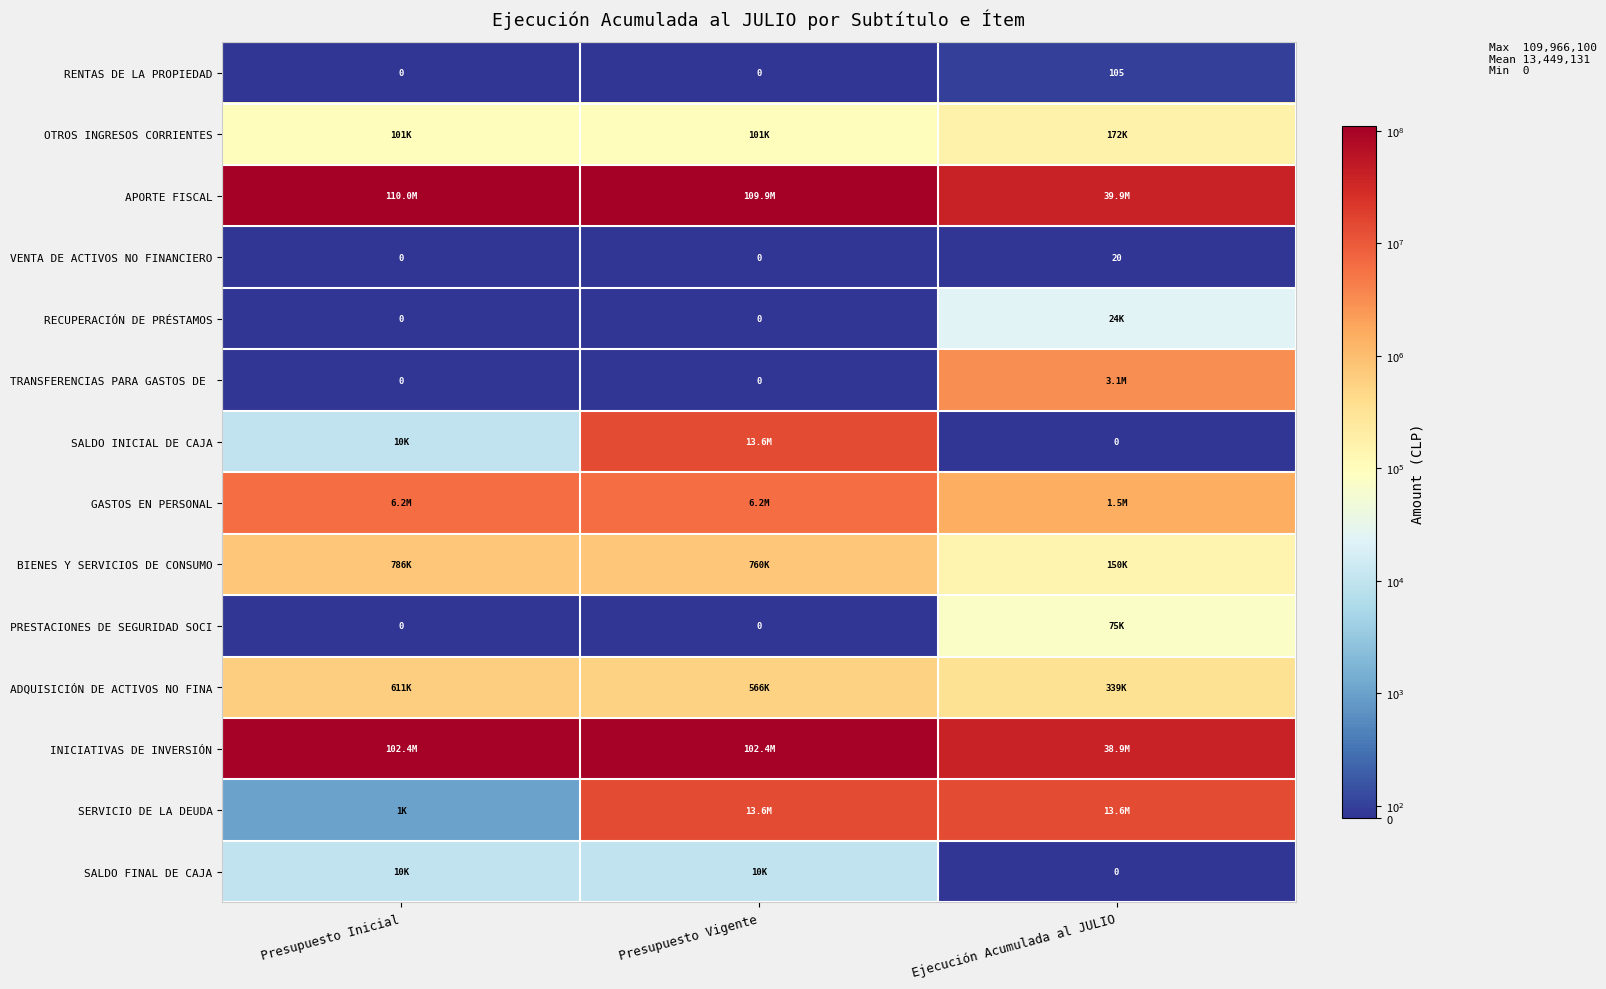

The RENTAS DE LA PROPIEDAD series shows 32 at Ejecución Acumulada al JULIO. True or false?

False